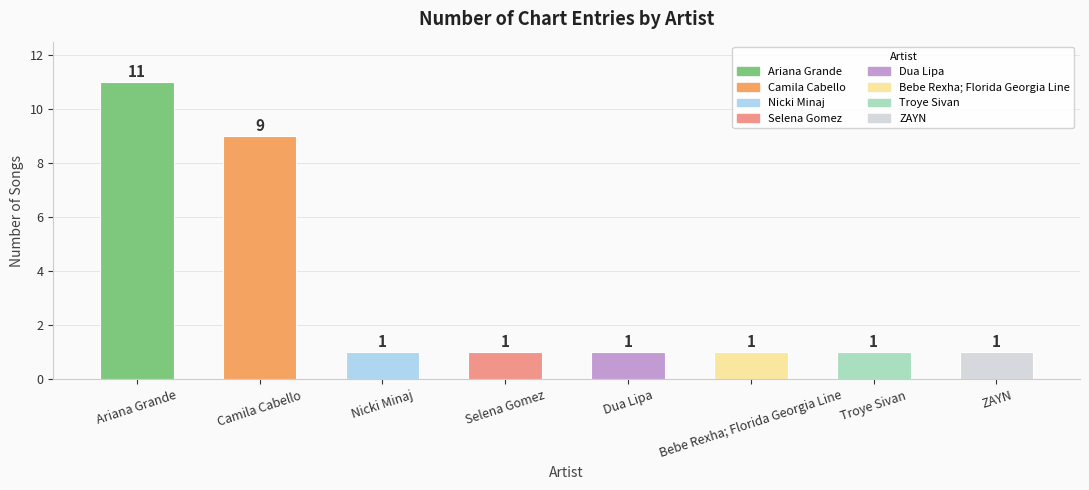

At which category does the chart reach its peak across all series?

Ariana Grande